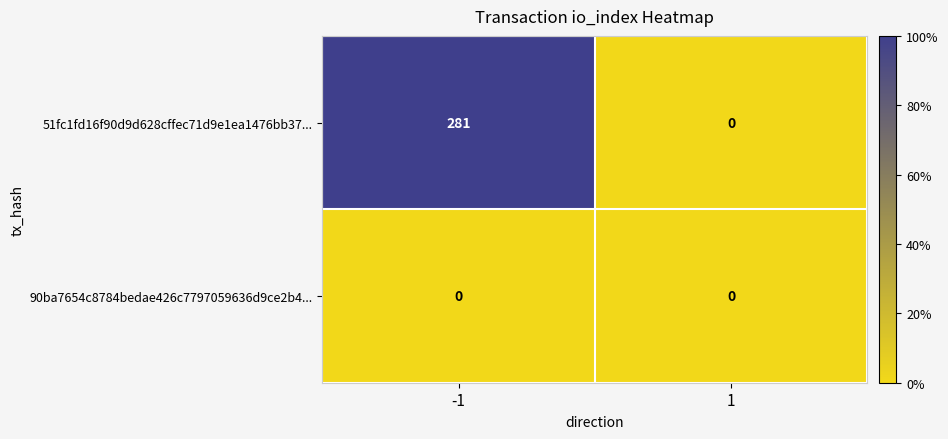

Reading left to right, what are all the values shown in this chart?

51fc1fd16f90d9d628cffec71d9e1ea1476bb37...: -1=281	1=0
90ba7654c8784bedae426c7797059636d9ce2b4...: -1=0	1=0